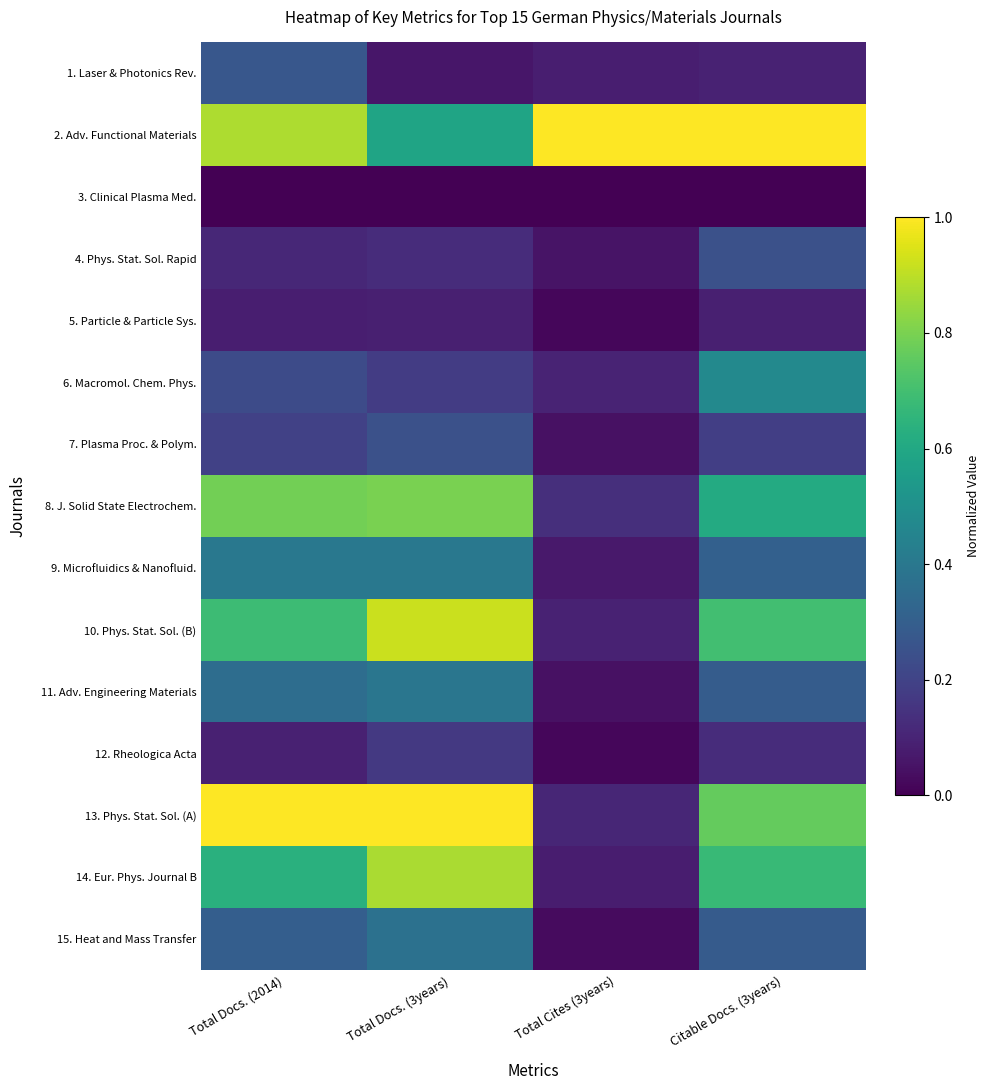

Which series has the largest total across all categories?

2. Adv. Functional Materials